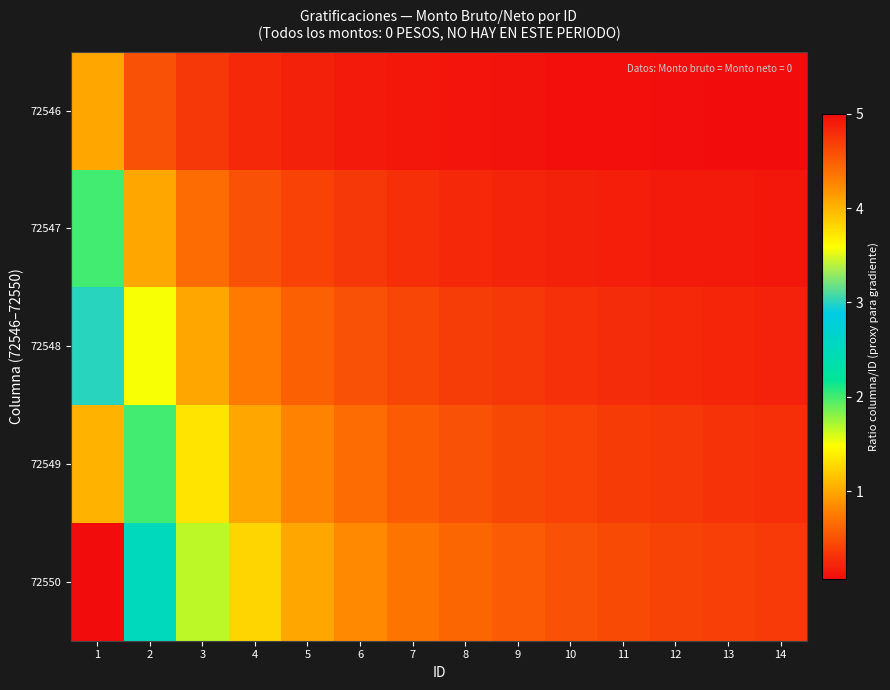

Count the number of categories in the chart.

14